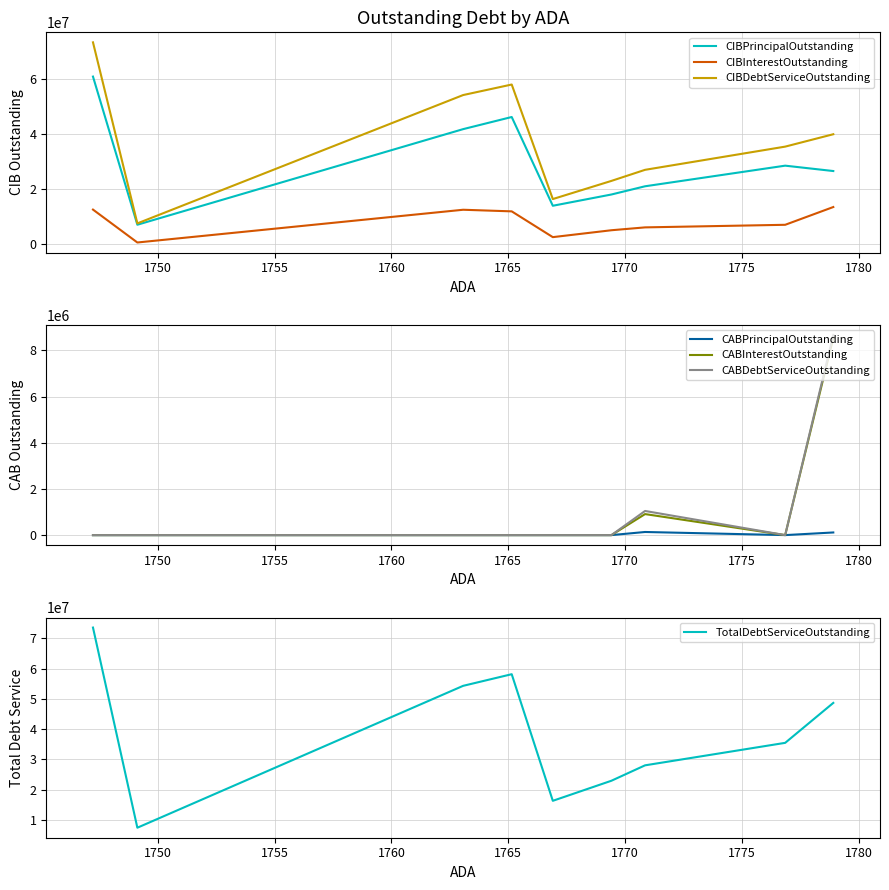

True or false: CABPrincipalOutstanding and CABInterestOutstanding intersect in this chart.

False